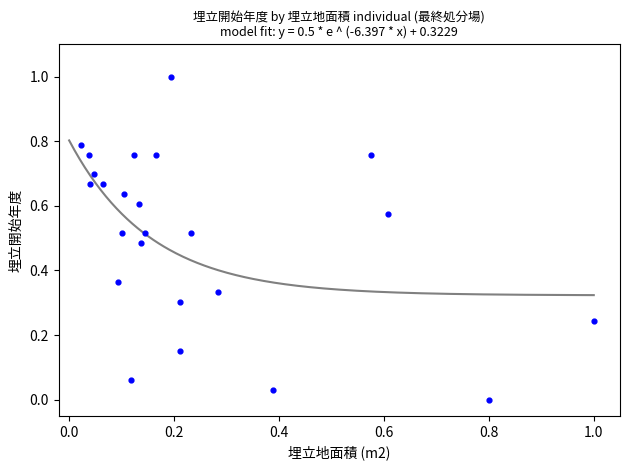

What is the range of Y values (max minus min)?

1.0